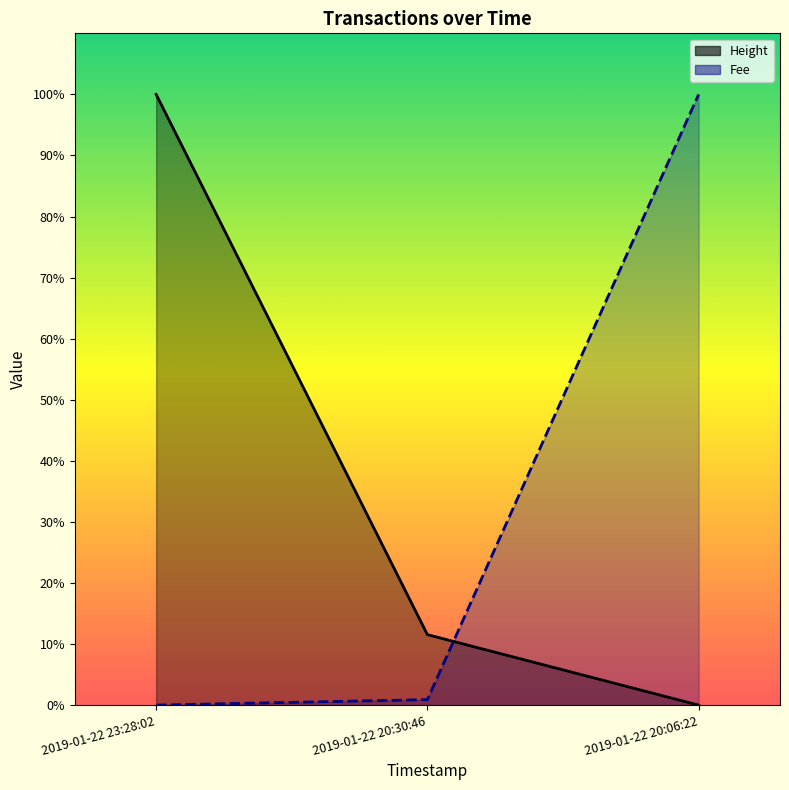

Rank the series by their average value, from highest to lowest.

Height, Fee